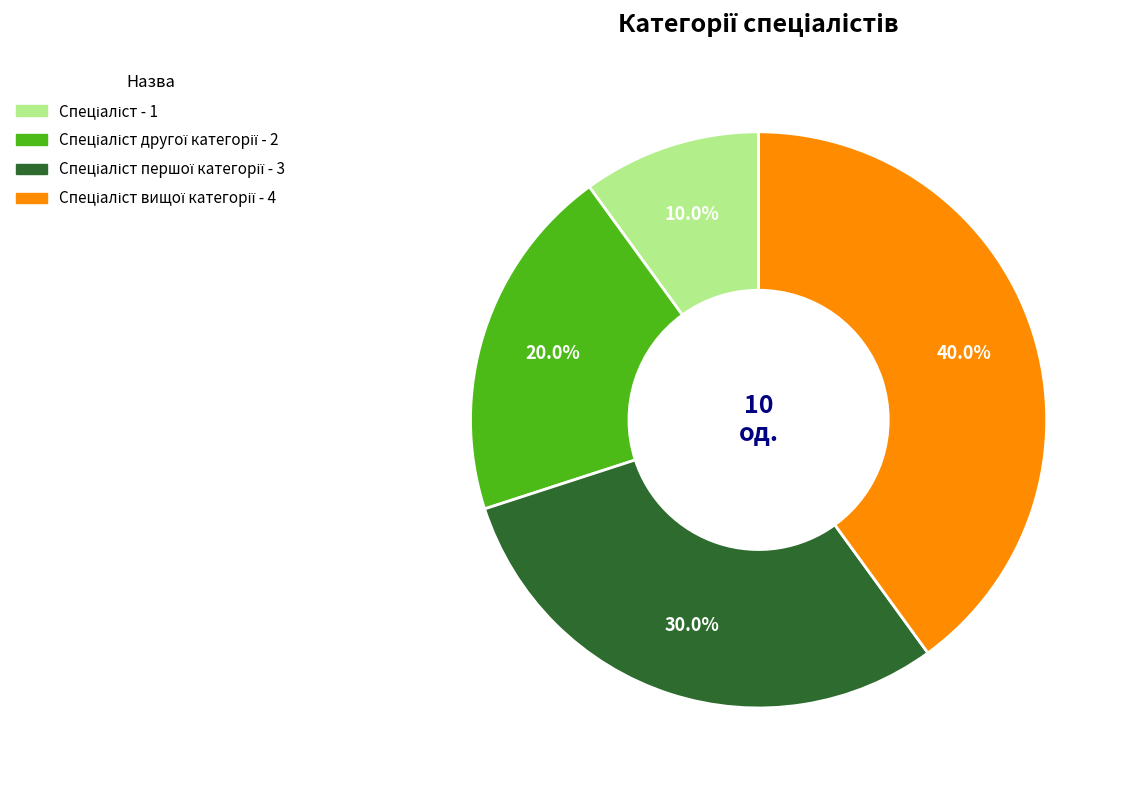

Is there a majority slice in this chart?

No